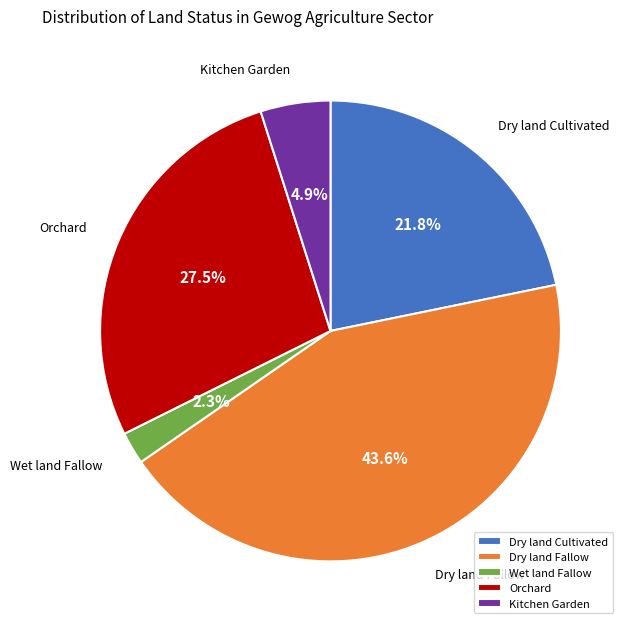

Is Dry land Fallow the majority of the pie?

No